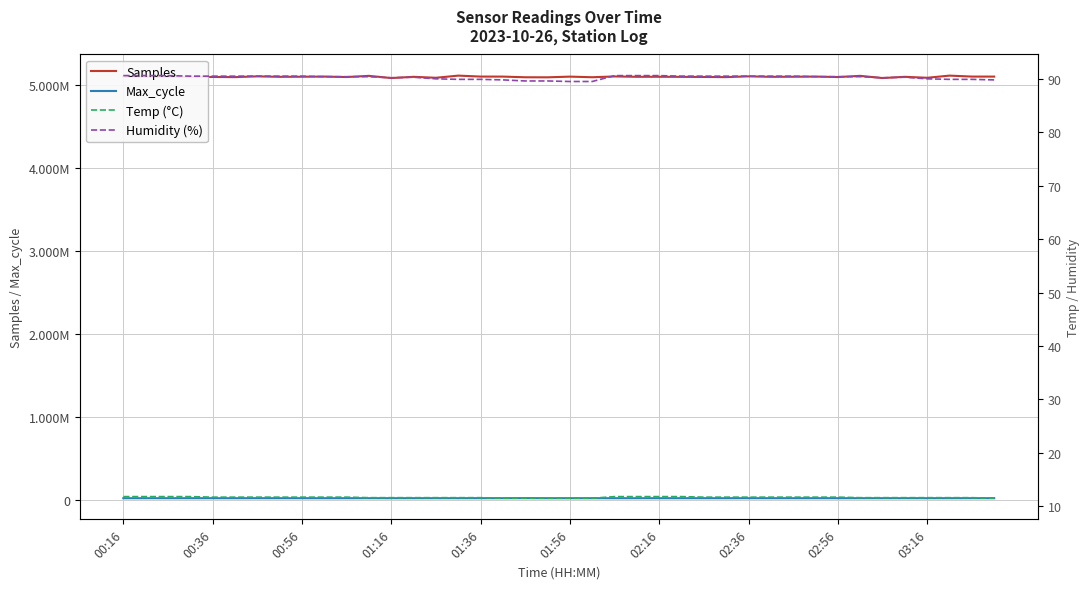

List the series in order of their peak value, highest first.

Samples, Max_cycle, Humidity (%), Temp (°C)